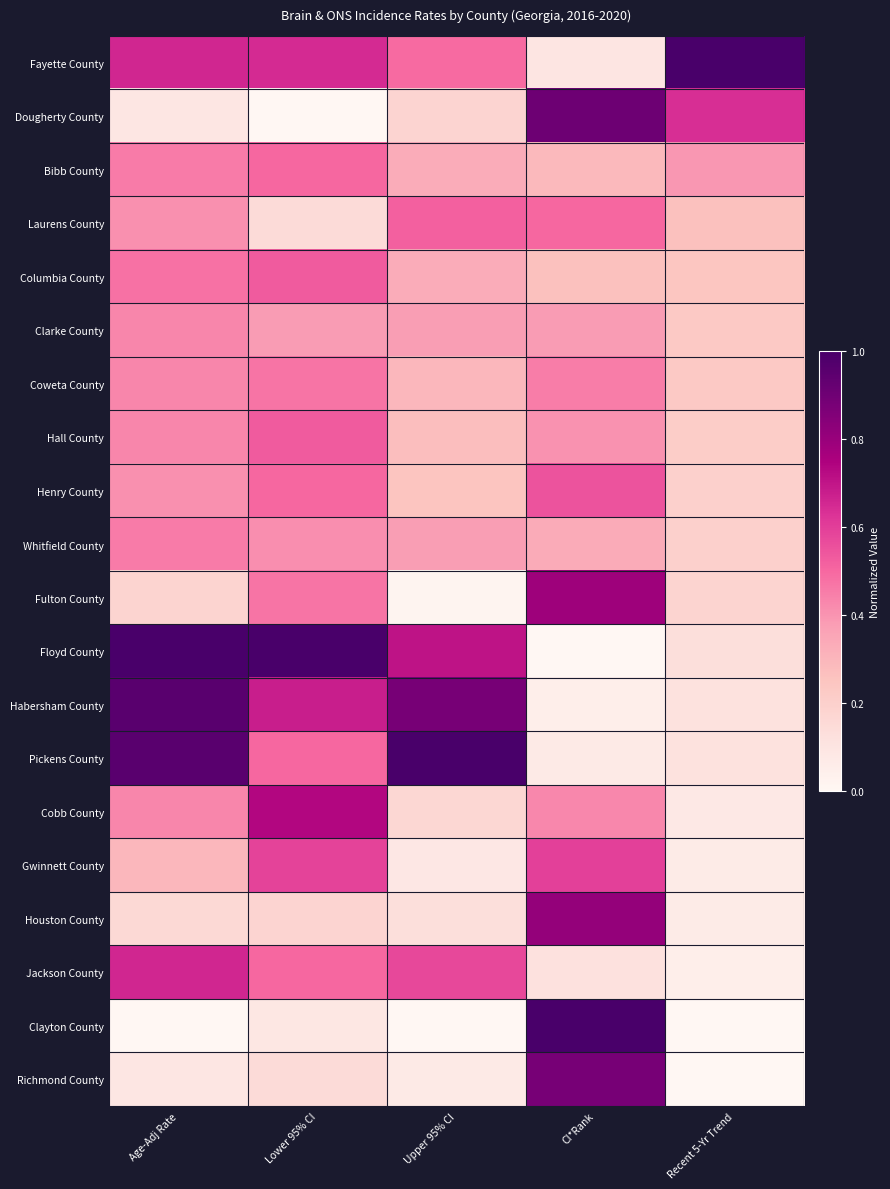

At which category is the sum across all series the highest?

Lower 95% CI